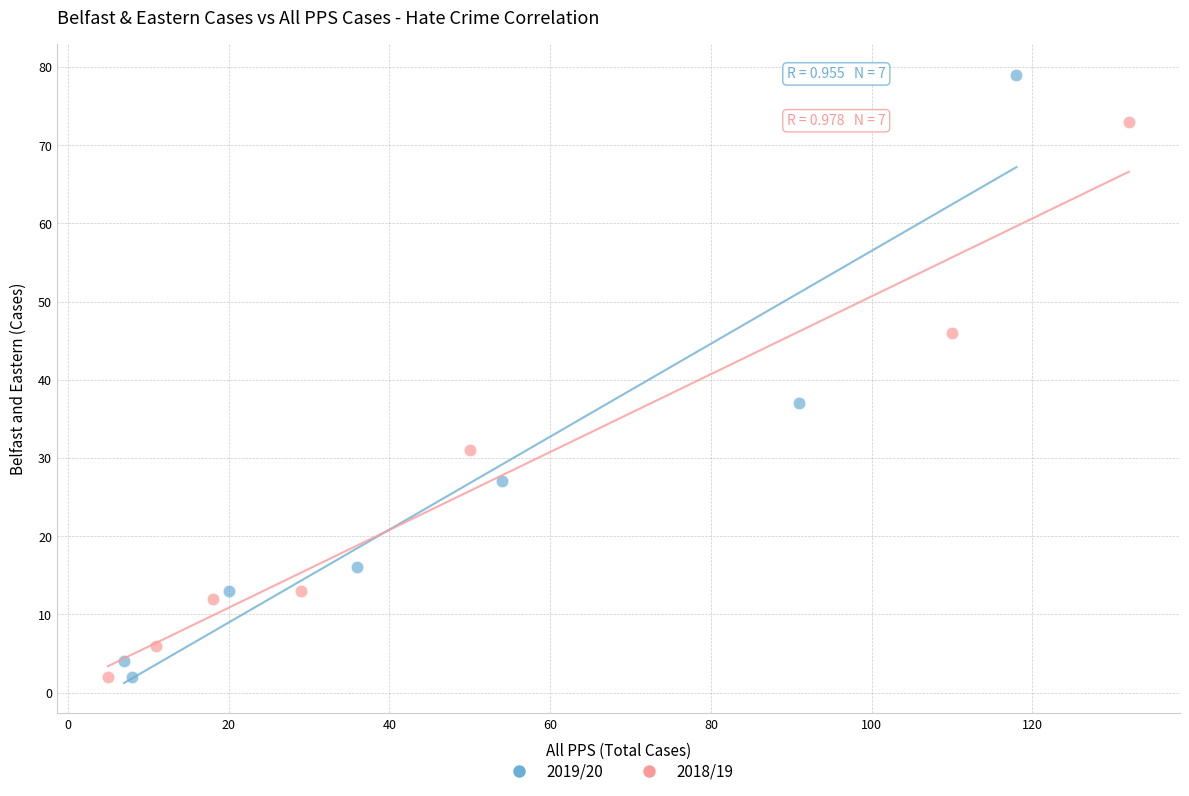

What are all the series names shown in the legend?

2019/20, 2018/19